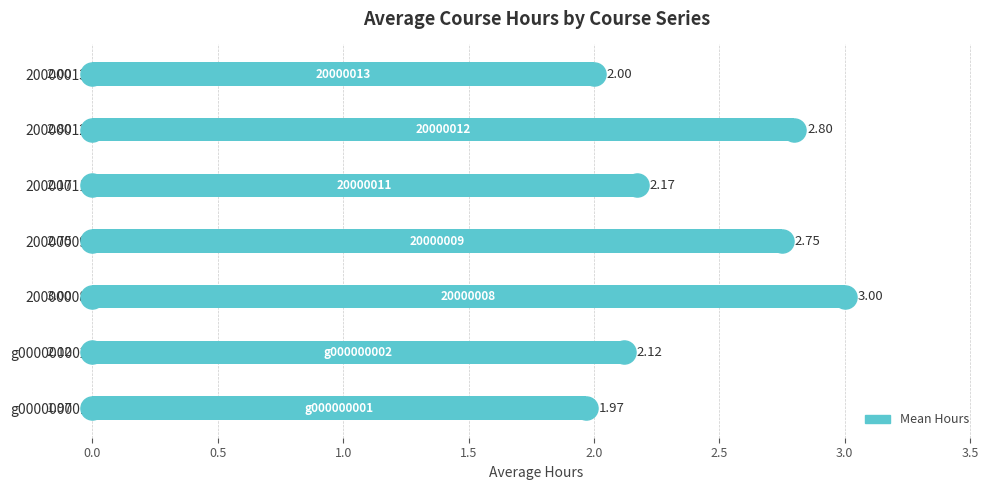

Rank the categories by value from highest to lowest.

20000008, 20000012, 20000009, 20000011, g000000002, 20000013, g000000001